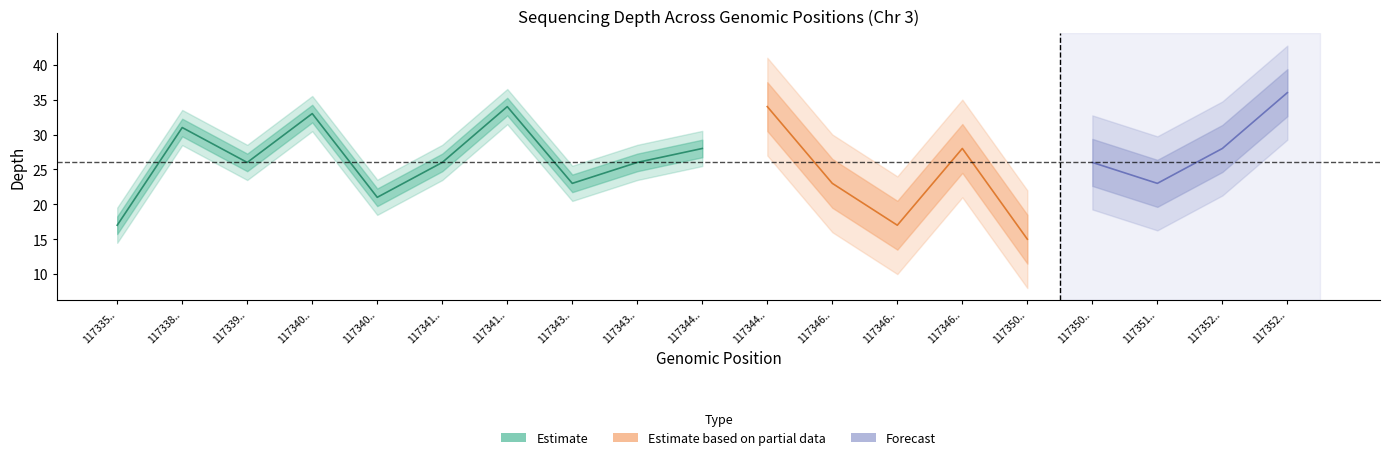

At which label is the value closest to 25?

117339943